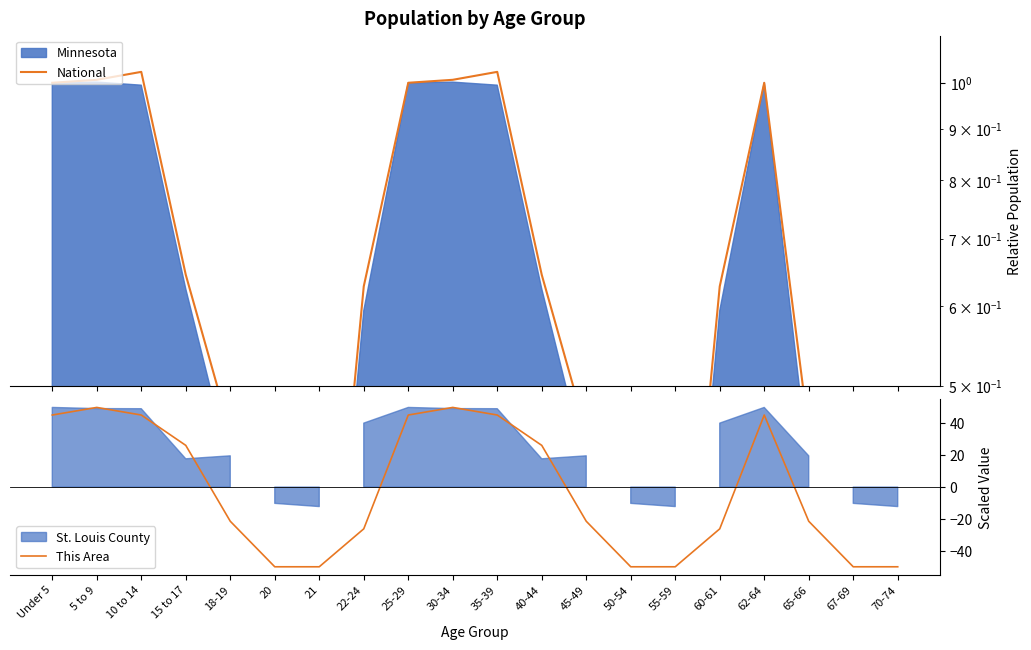

Which category has the highest value across all series?

5 to 9